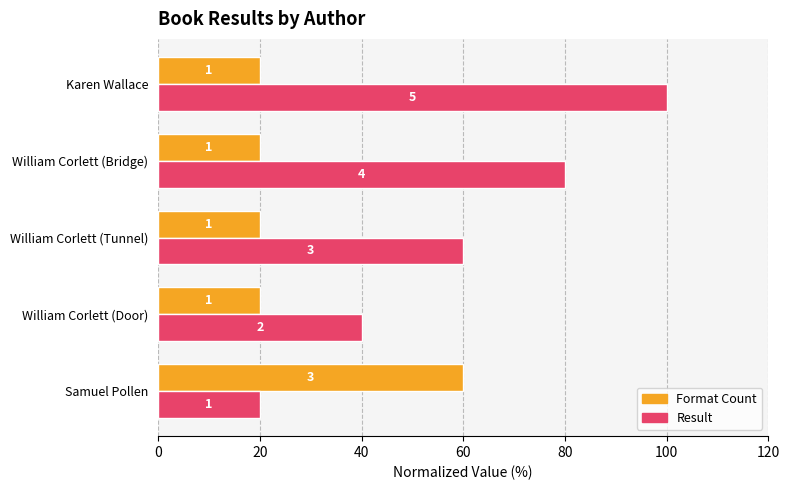

What are all the series names shown in the legend?

Format Count, Result